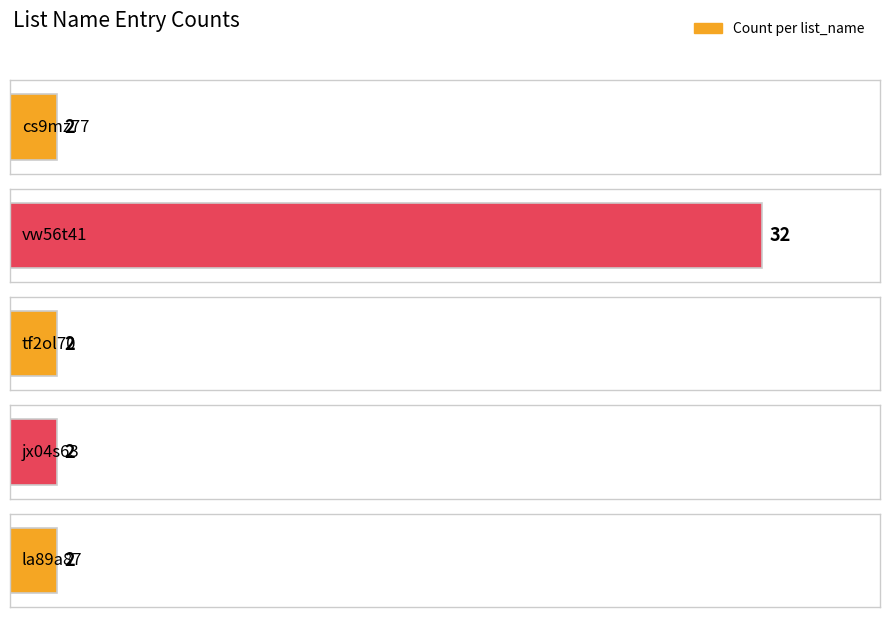

What is the value of the 4th bar from the left?

2